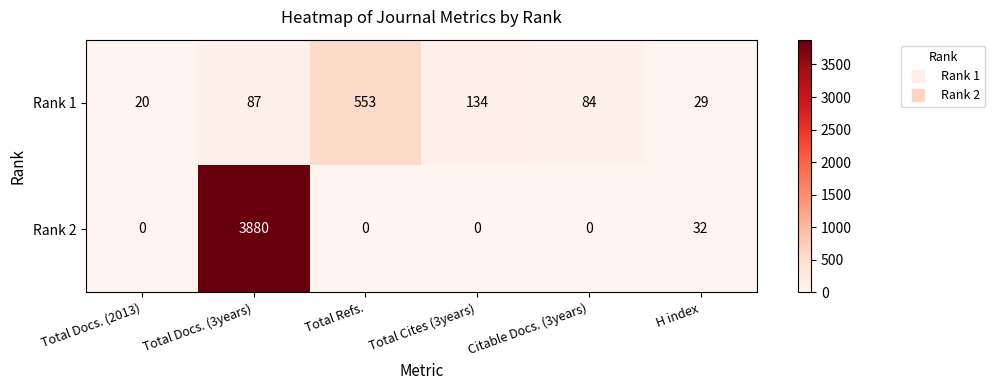

The Rank 1 series shows 5 at Total Docs. (2013). True or false?

False